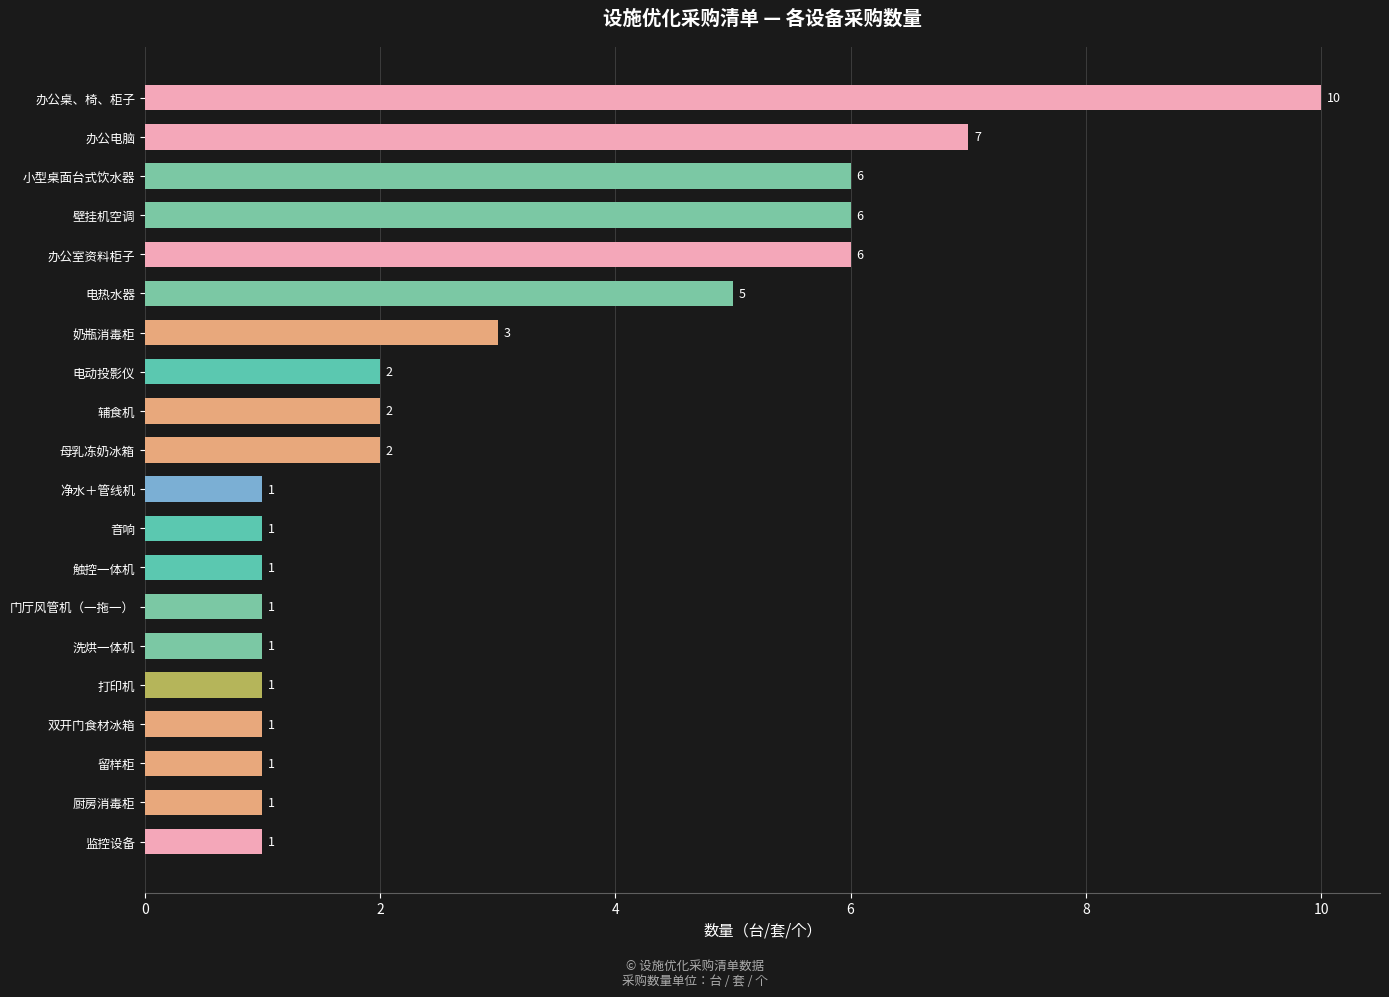

What is the average value?

3